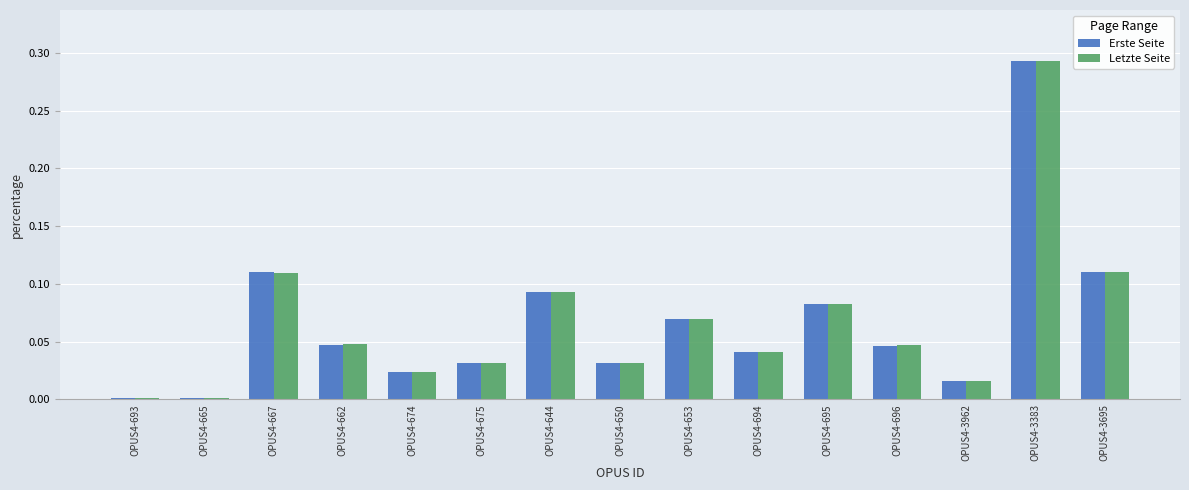

What is the sum of all Letzte Seite values?

1.0